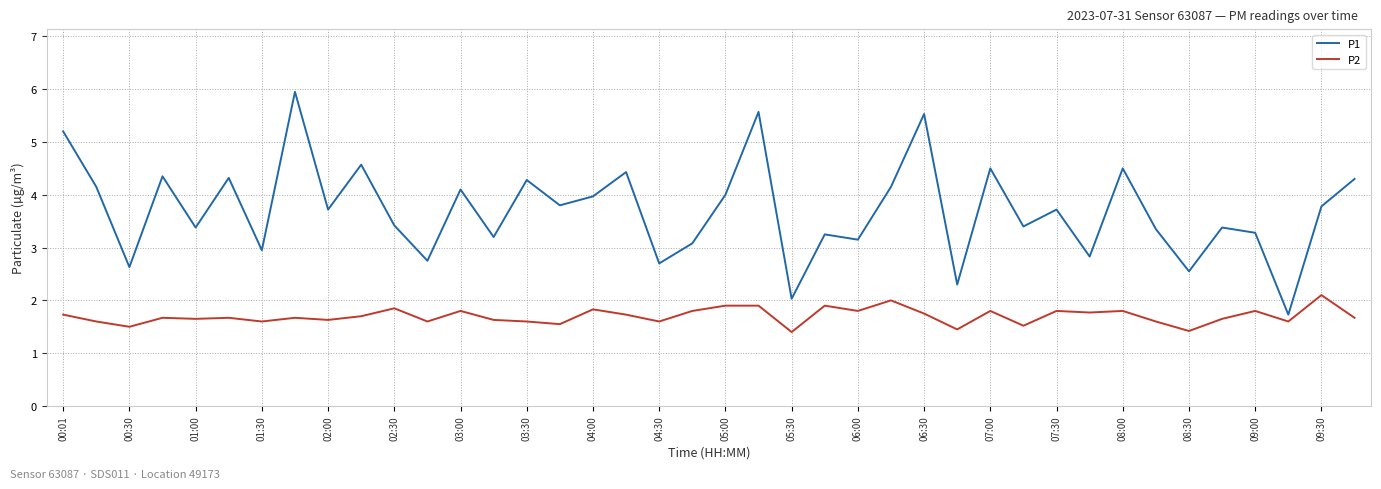

What is the greatest value displayed?

6.0